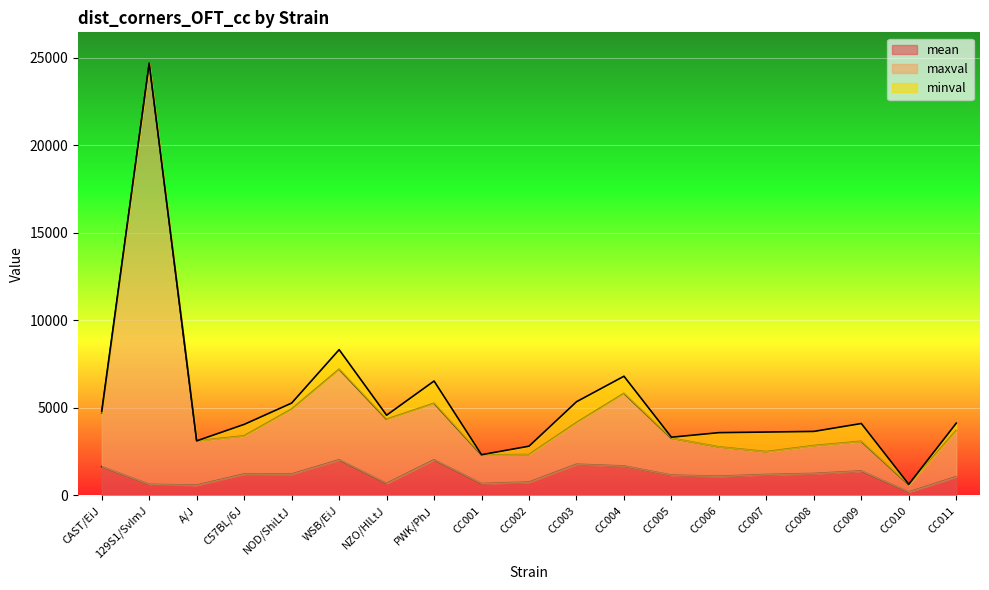

What is the maximum value for mean?

2039.0